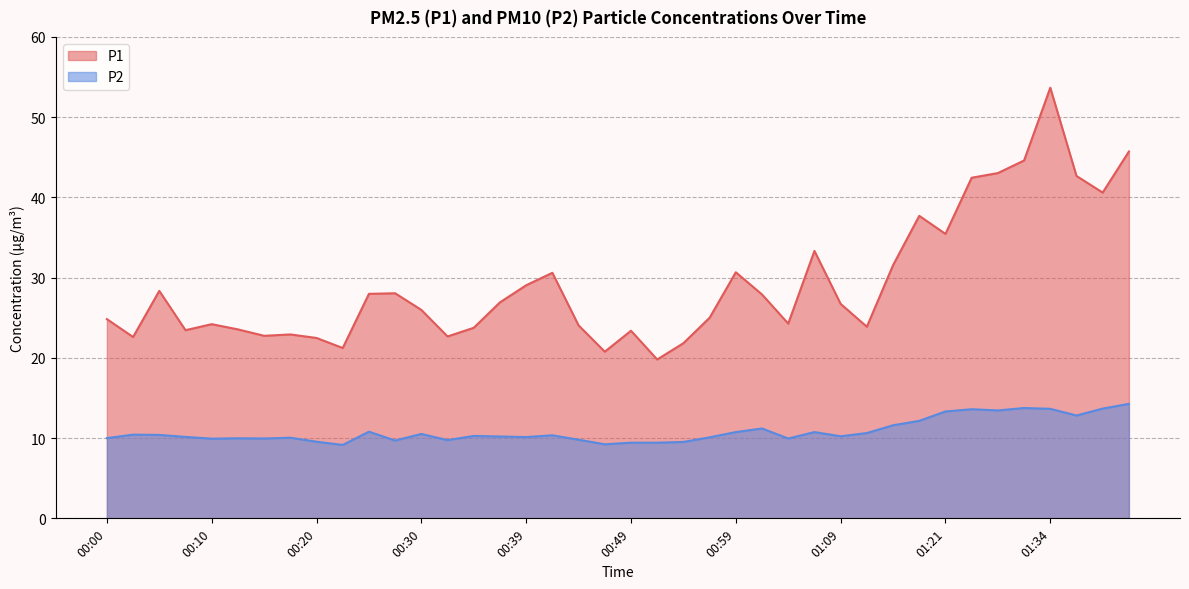

Which series has the largest range (max minus min)?

P1